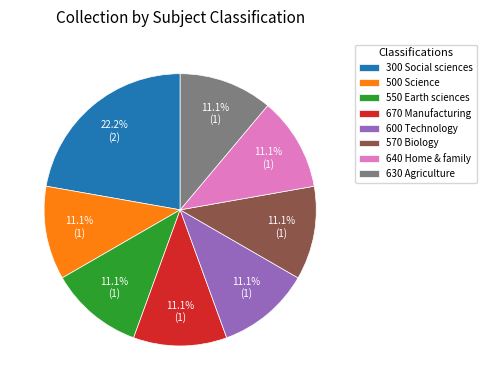

How many segments does this pie chart have?

8